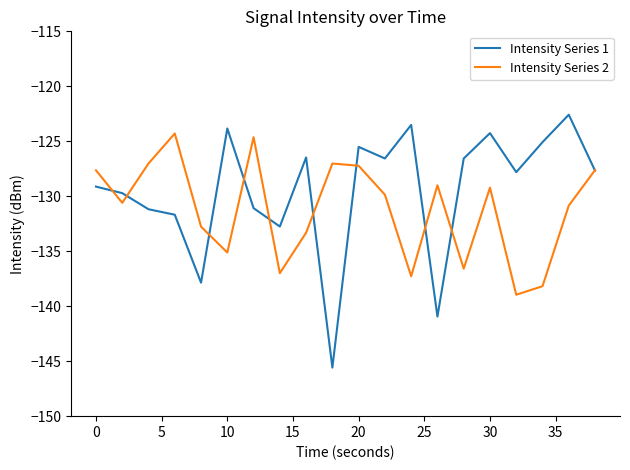

List the series in order of their peak value, highest first.

Intensity Series 1, Intensity Series 2